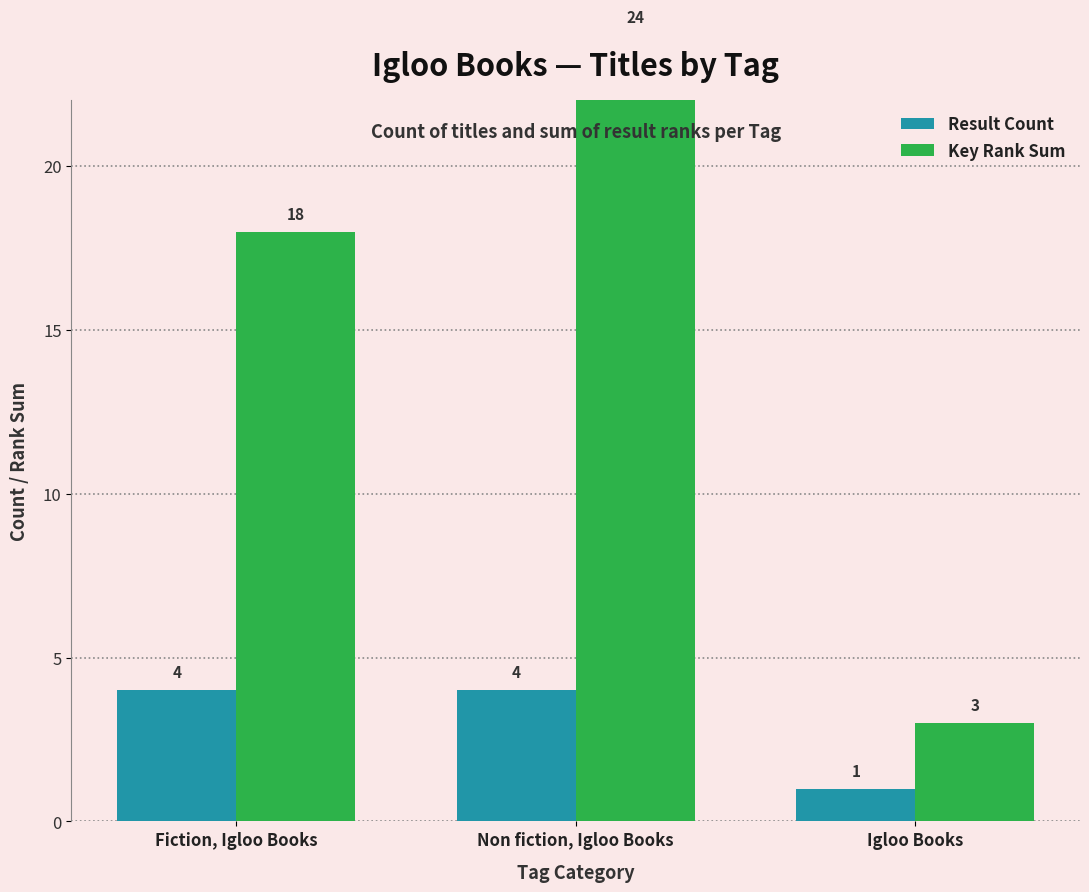

The Result Count series shows 2 at Igloo Books. True or false?

False